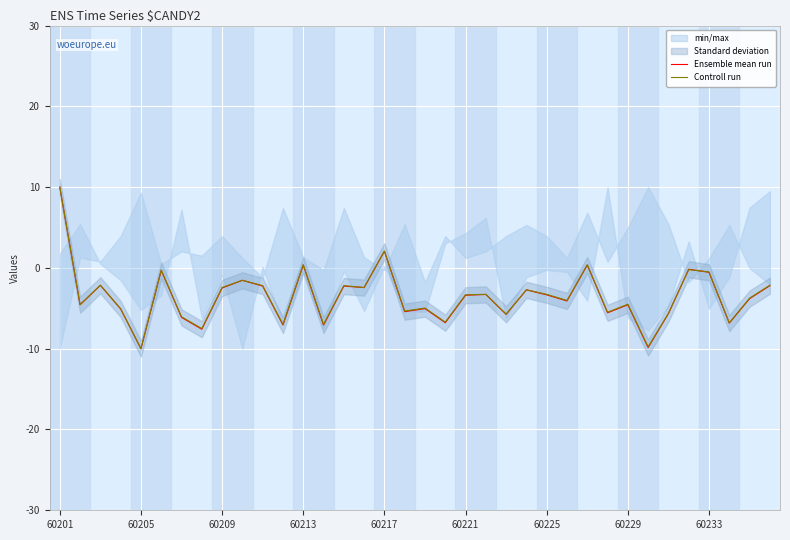

Which has a higher value, 14 or 33?

14